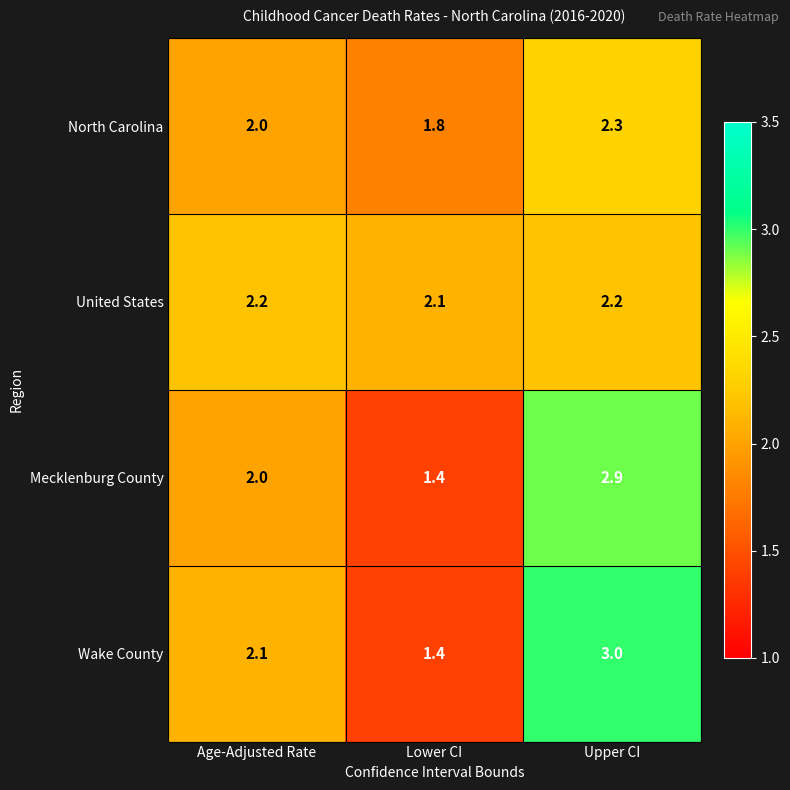

What is the minimum value shown in the chart?

1.4